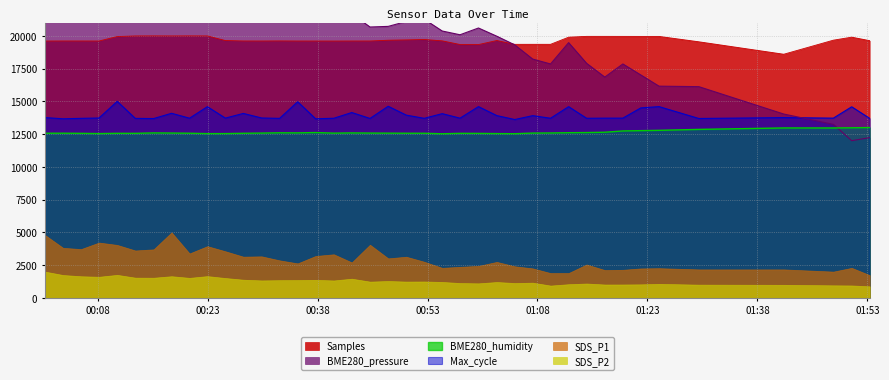

What is the maximum value for Samples?

20000.0